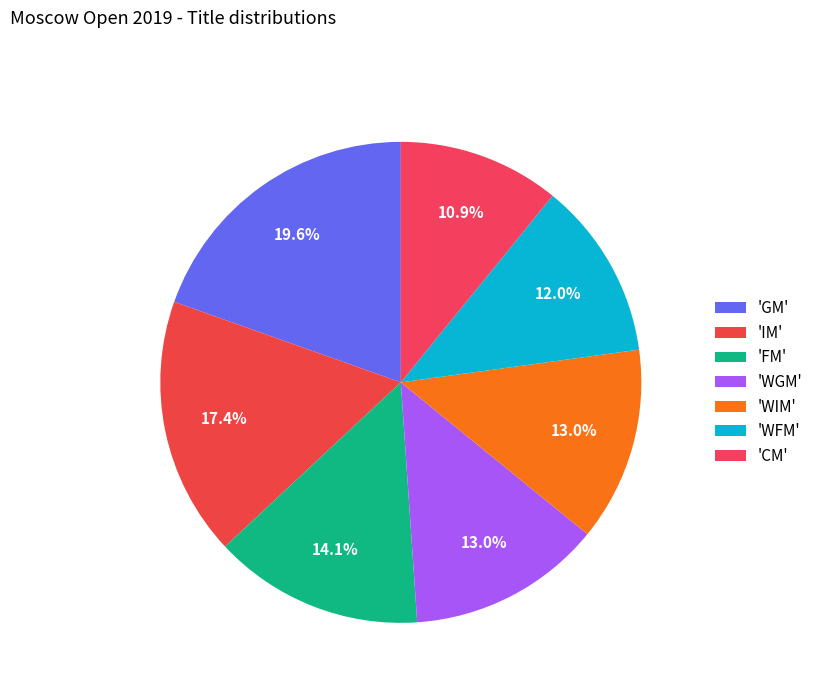

Does any single category account for the majority?

No